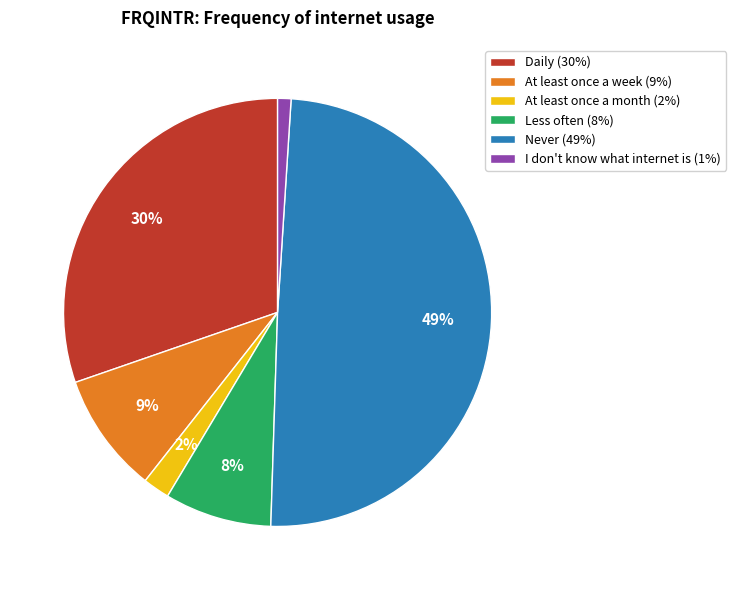

What is the ratio of the value at I don't know what internet is to the value at At least once a week?

0.1